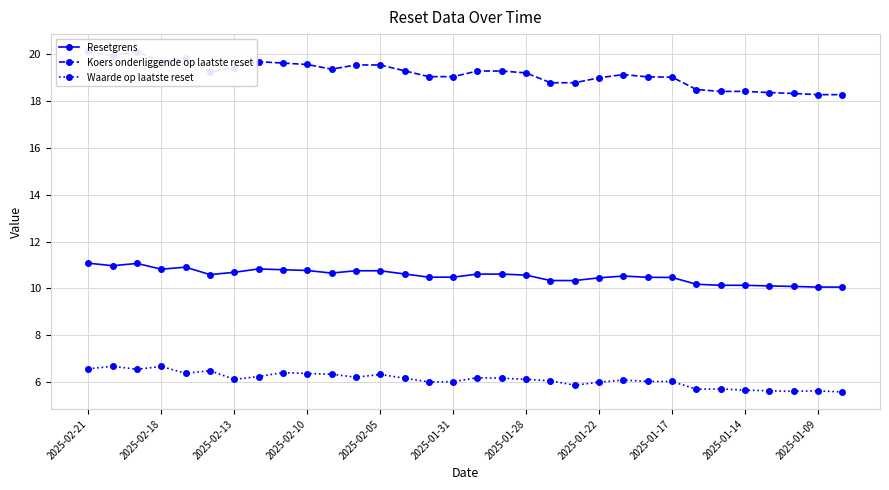

Which series has the widest spread of values?

Koers onderliggende op laatste reset